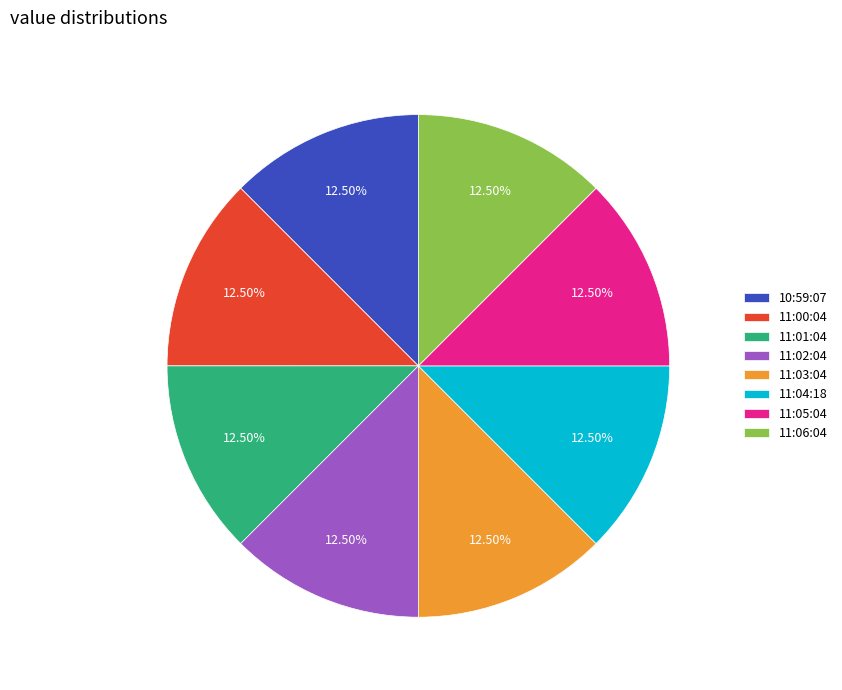

Approximately how many times larger is the value at 11:04:18 compared to 11:02:04?

1.0